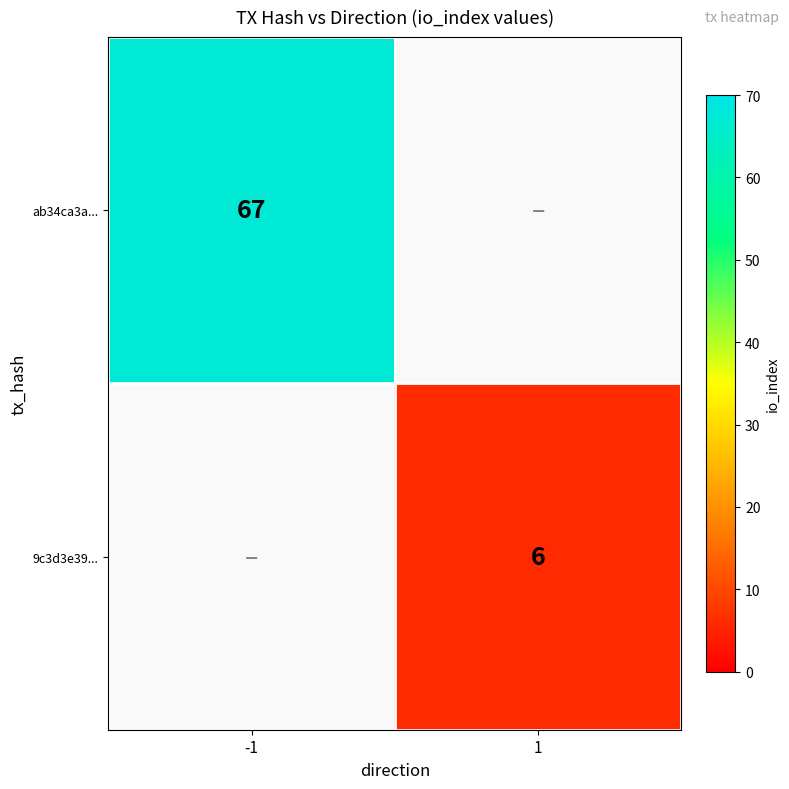

Is it true that ab34ca3a... equals 67 at -1?

True